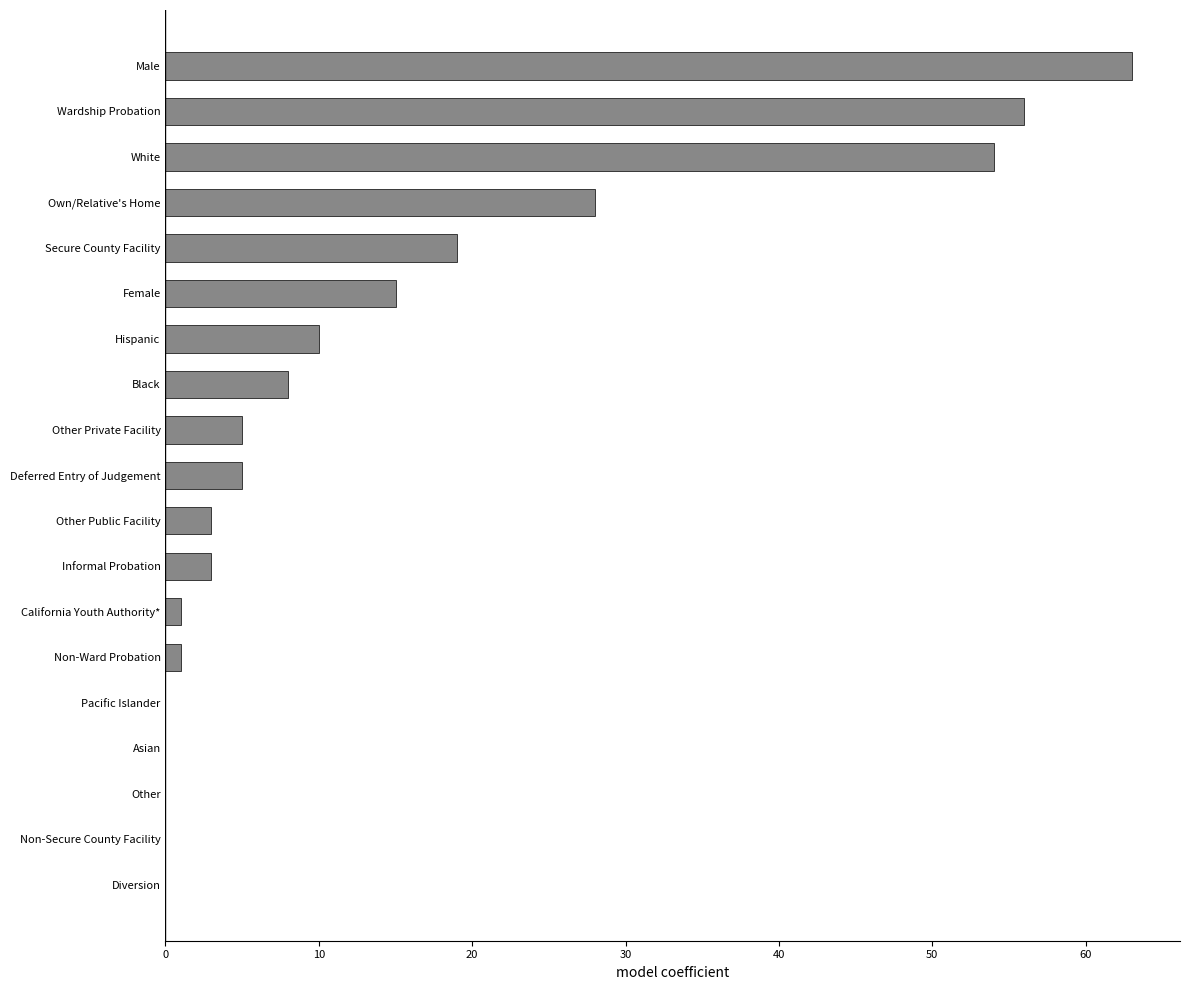

What is the sum of all values?

271